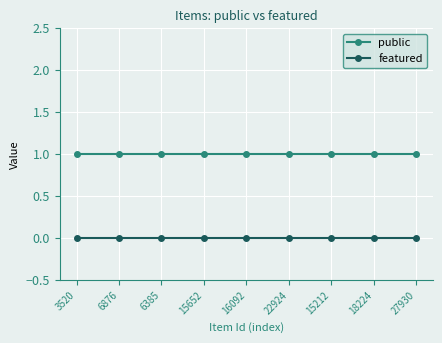

What is the label of the 2nd point from the right?

18224